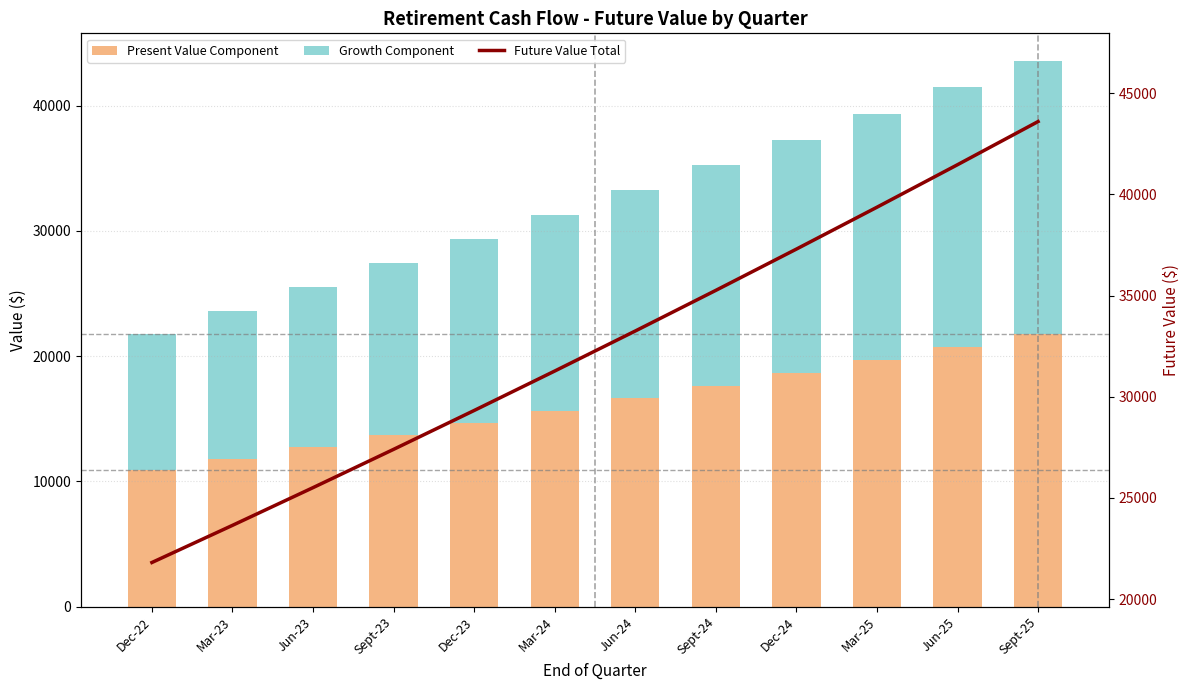

How many groups of bars are there?

12